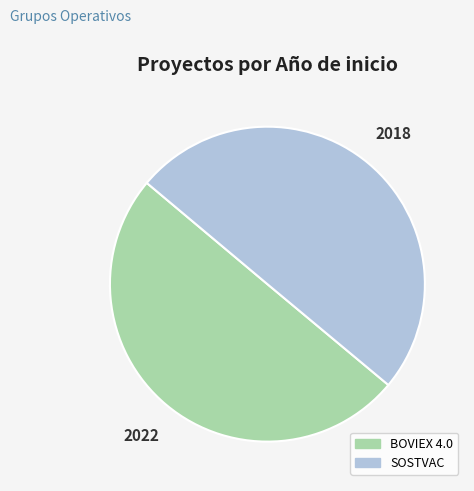

The BOVIEX 4.0 slice represents 50% of the pie. True or false?

True